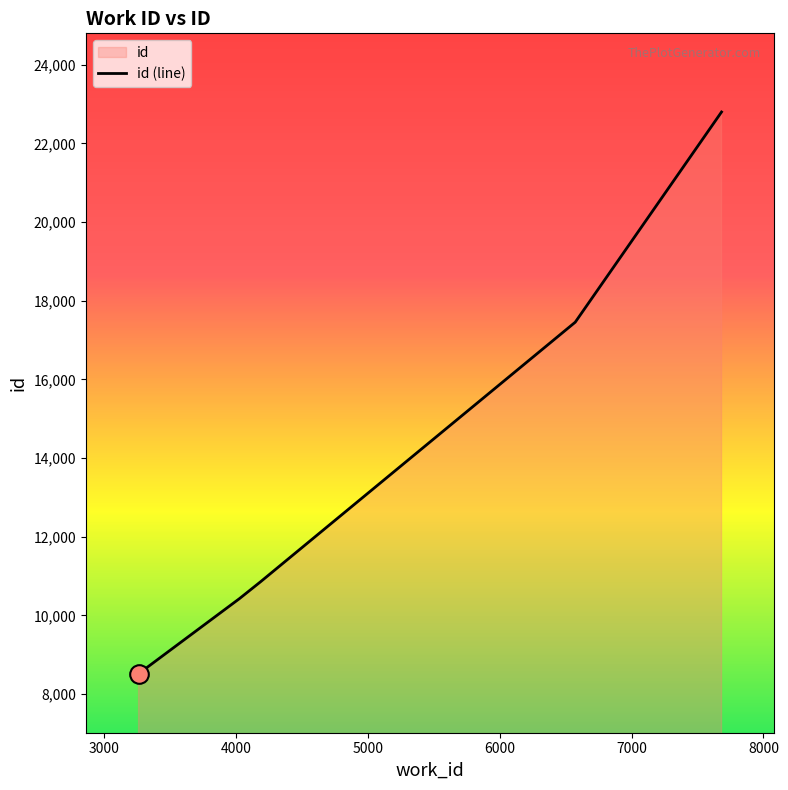

Between 6572 and 4185, which is larger?

6572